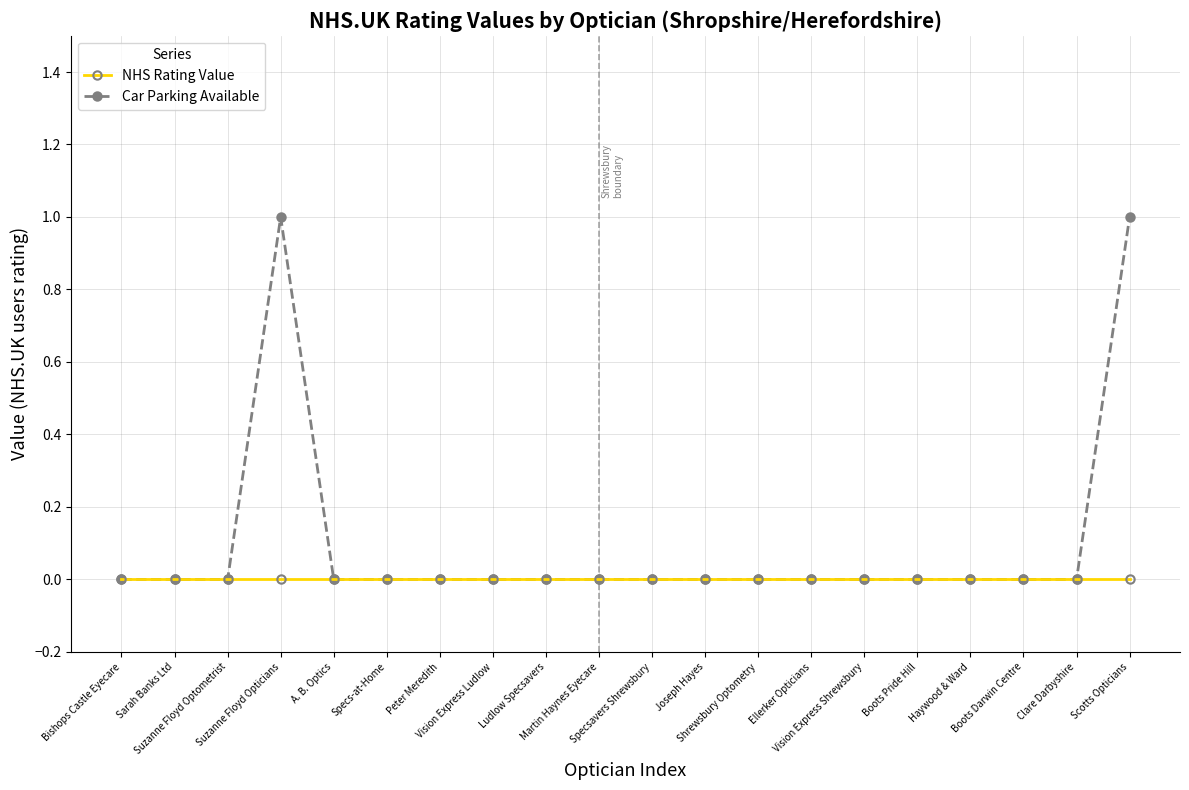

Reading left to right, what are all the values shown in this chart?

NHS Rating Value: Bishops Castle Eyecare=0	Sarah Banks Ltd=0	Suzanne Floyd Optometrist=0	Suzanne Floyd Opticians=0	A. B. Optics=0	Specs-at-Home=0	Peter Meredith=0	Vision Express Ludlow=0	Ludlow Specsavers=0	Martin Haynes Eyecare=0	Specsavers Shrewsbury=0	Joseph Hayes=0	Shrewsbury Optometry=0	Ellerker Opticians=0	Vision Express Shrewsbury=0	Boots Pride Hill=0	Haywood & Ward=0	Boots Darwin Centre=0	Clare Darbyshire=0	Scotts Opticians=0
Car Parking Available: Bishops Castle Eyecare=0	Sarah Banks Ltd=0	Suzanne Floyd Optometrist=0	Suzanne Floyd Opticians=1	A. B. Optics=0	Specs-at-Home=0	Peter Meredith=0	Vision Express Ludlow=0	Ludlow Specsavers=0	Martin Haynes Eyecare=0	Specsavers Shrewsbury=0	Joseph Hayes=0	Shrewsbury Optometry=0	Ellerker Opticians=0	Vision Express Shrewsbury=0	Boots Pride Hill=0	Haywood & Ward=0	Boots Darwin Centre=0	Clare Darbyshire=0	Scotts Opticians=1